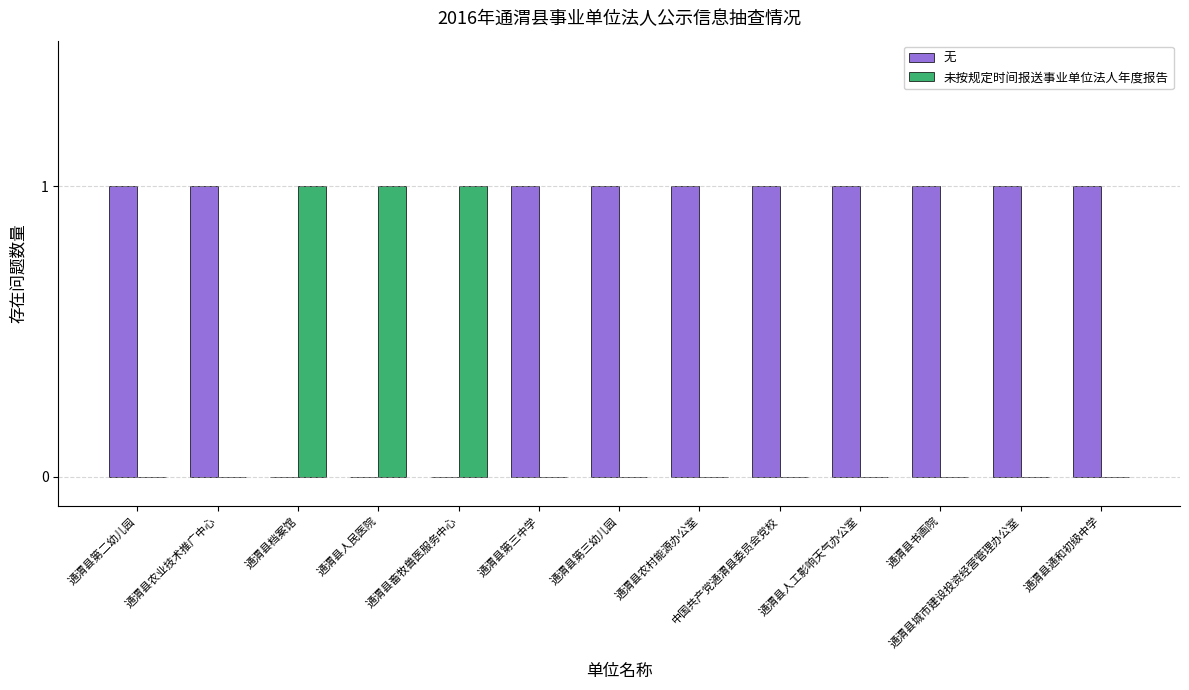

Is it true that 无 equals 1 at 通渭县农业技术推广中心?

True